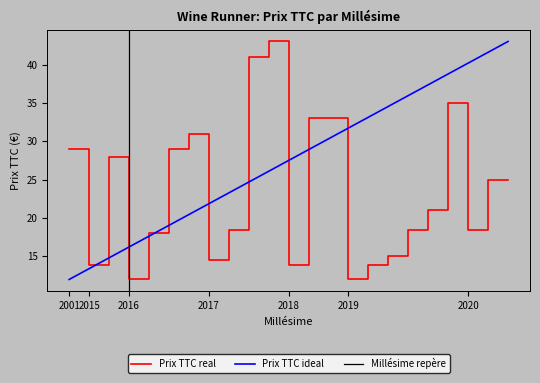

The Prix TTC ideal series shows 10.7 at 2016. True or false?

False